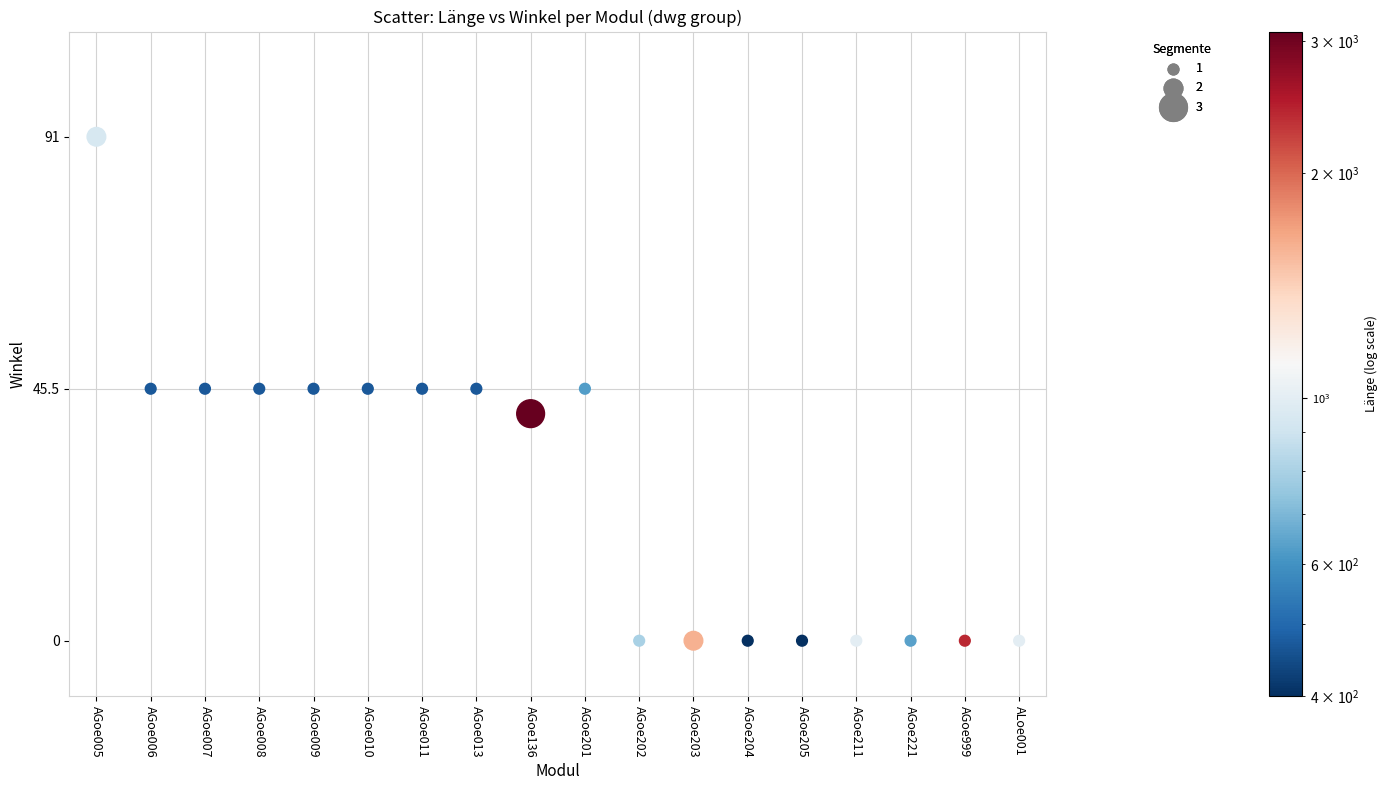

What is the range of Y values (max minus min)?

91.0